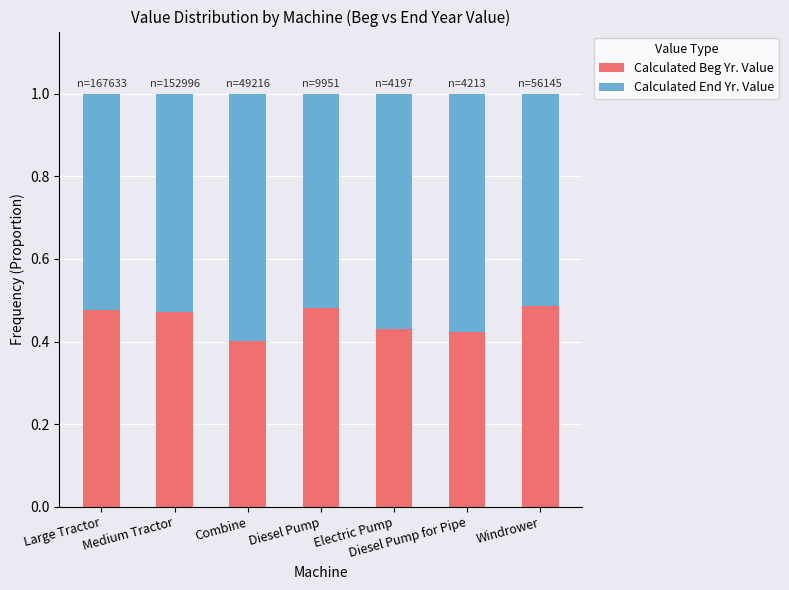

The Calculated Beg Yr. Value series shows 0.1 at Diesel Pump for Pipe. True or false?

False